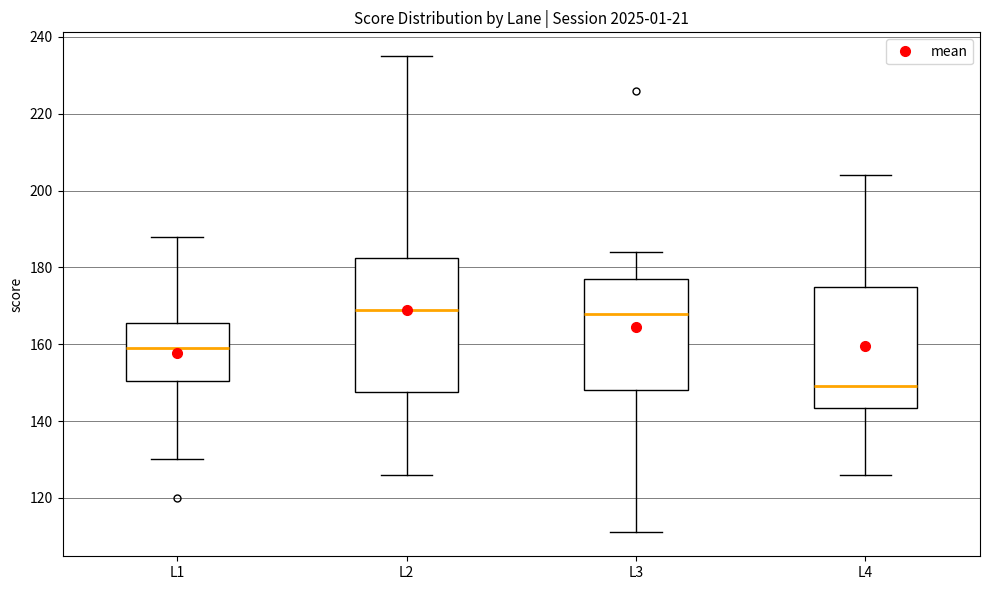

Reading left to right, read every box against the y-axis: the position of its median line, the range the box covers, and the ends of its whiskers. The values are not printed on the chart, so give them approximately, as read against the axis.

L1: median 160, box 150 to 166, whiskers 130 to 188
L2: median 170, box 148 to 182, whiskers 126 to 236
L3: median 168, box 148 to 178, whiskers 112 to 184
L4: median 150, box 144 to 176, whiskers 126 to 204